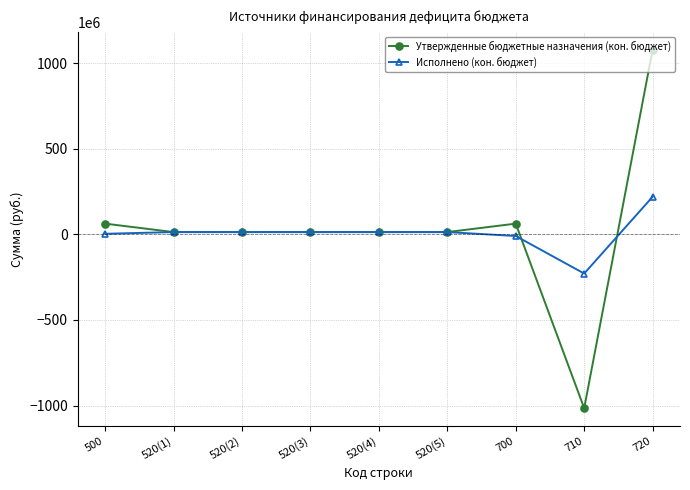

Is it true that Утвержденные бюджетные назначения (кон. бюджет) equals 12920870.1 at 520(2)?

True